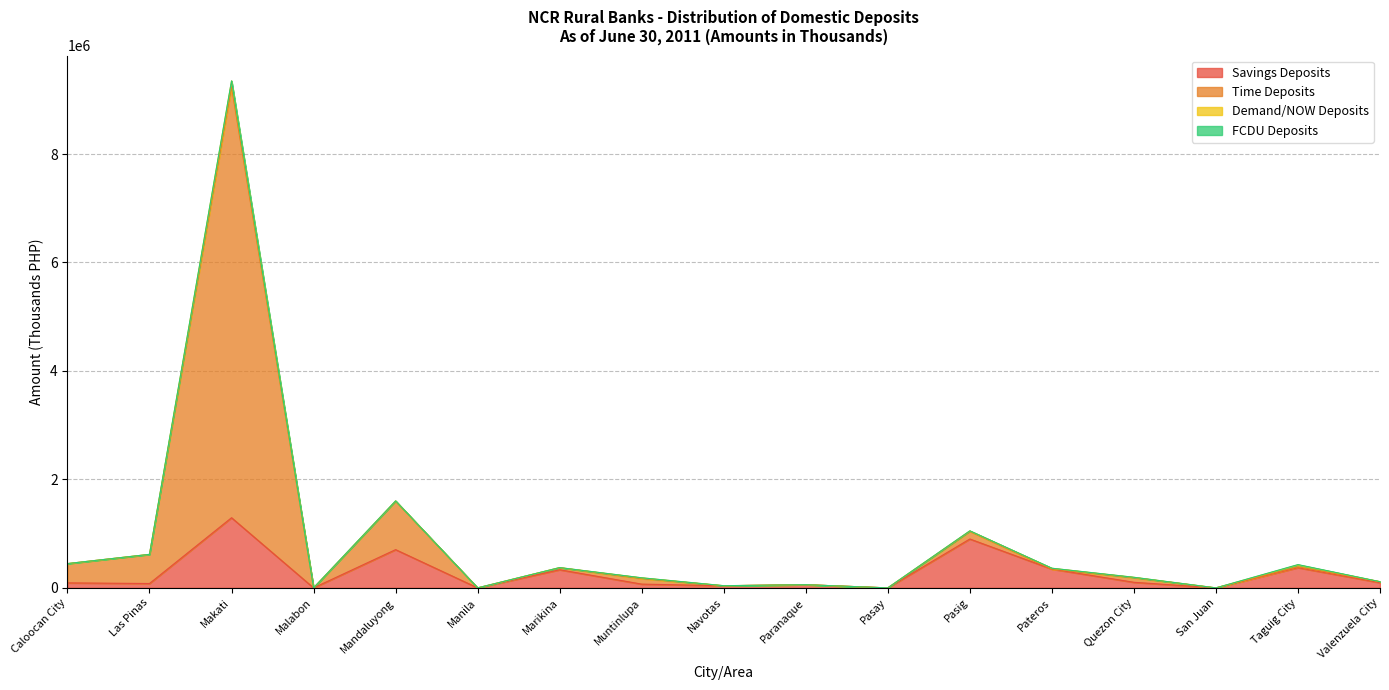

At which category is the sum across all series the highest?

Makati